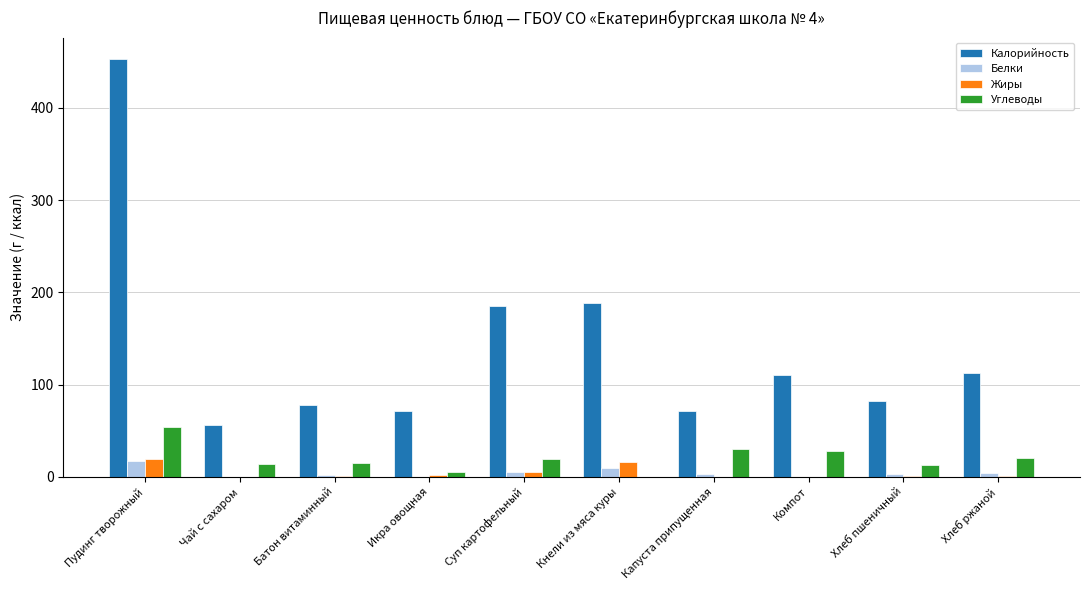

How many groups of bars are there?

10